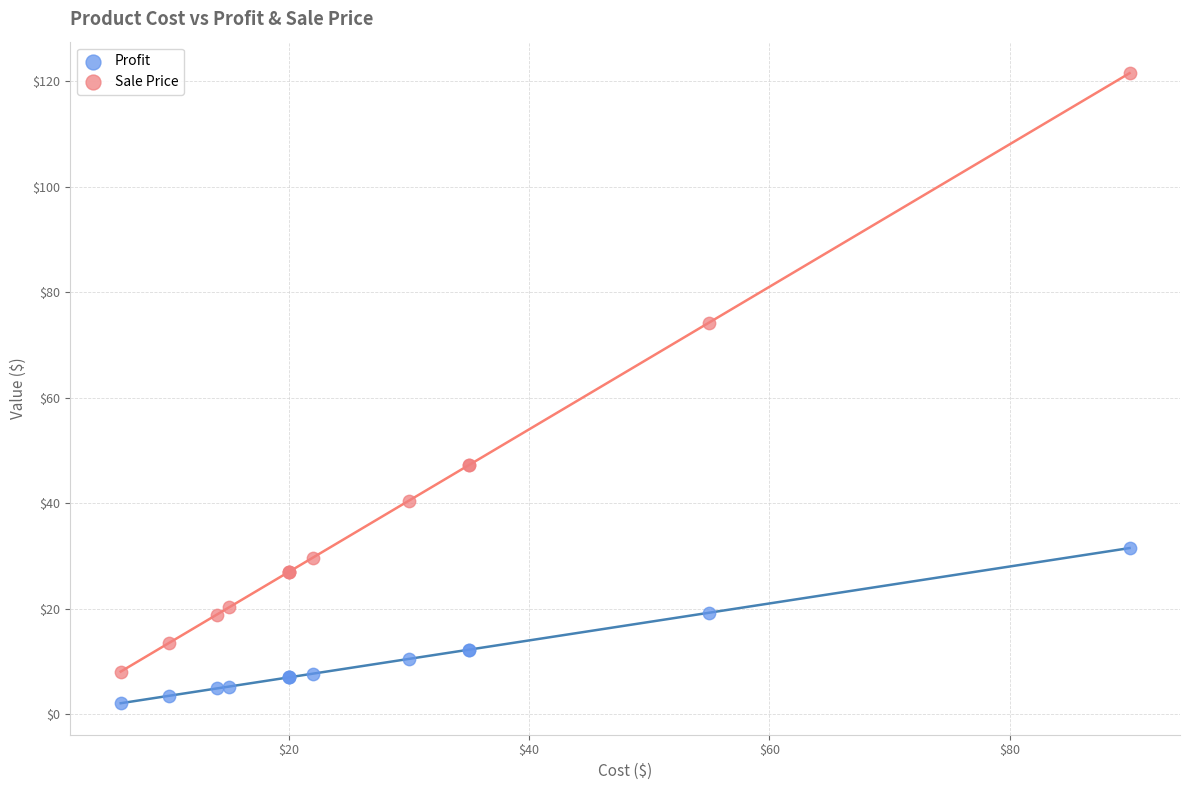

Which series has the widest spread of Y values?

Sale Price